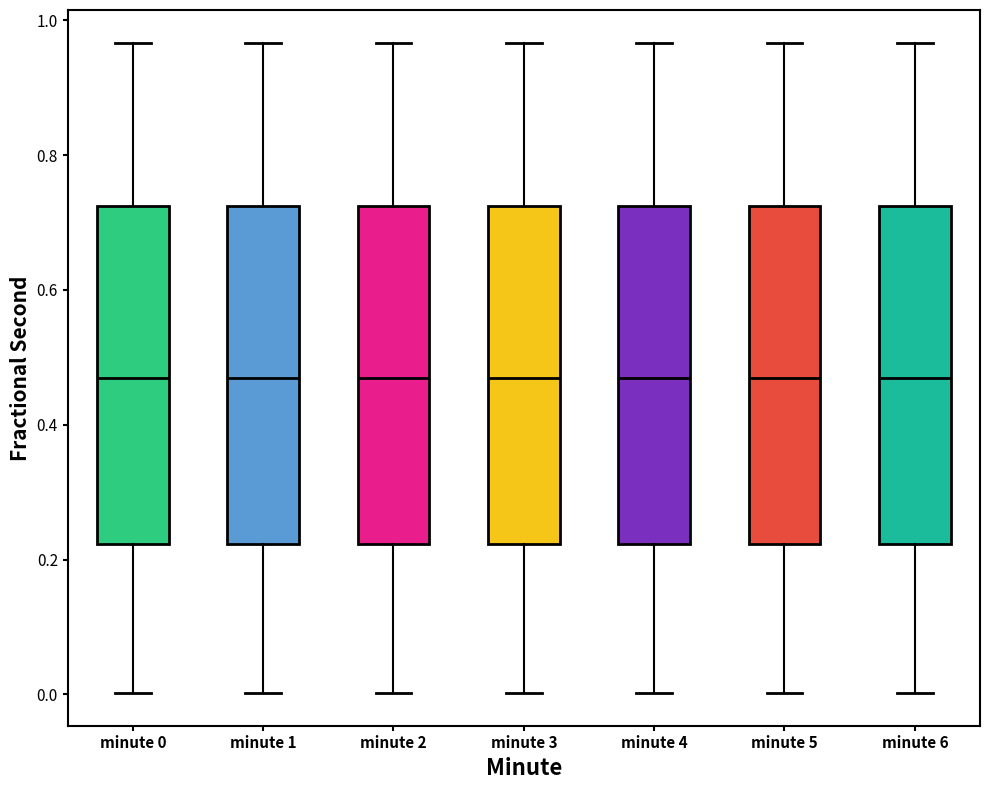

Reading left to right, read every box against the y-axis: the position of its median line, the range the box covers, and the ends of its whiskers. The values are not printed on the chart, so give them approximately, as read against the axis.

minute 0: median 0.46, box 0.22 to 0.72, whiskers 0.00 to 0.96
minute 1: median 0.46, box 0.22 to 0.72, whiskers 0.00 to 0.96
minute 2: median 0.46, box 0.22 to 0.72, whiskers 0.00 to 0.96
minute 3: median 0.46, box 0.22 to 0.72, whiskers 0.00 to 0.96
minute 4: median 0.46, box 0.22 to 0.72, whiskers 0.00 to 0.96
minute 5: median 0.46, box 0.22 to 0.72, whiskers 0.00 to 0.96
minute 6: median 0.46, box 0.22 to 0.72, whiskers 0.00 to 0.96